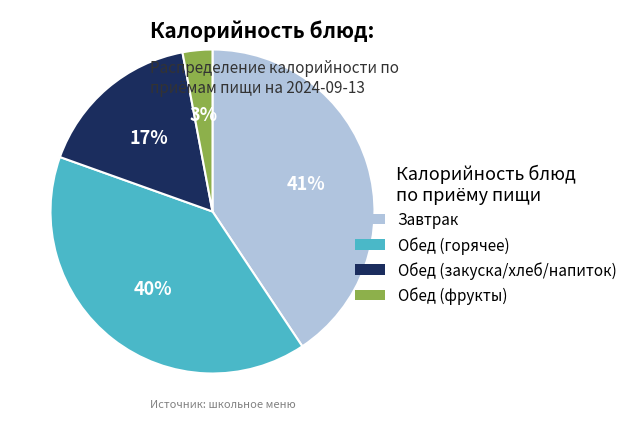

What is the smallest slice in the pie chart?

Обед (фрукты)